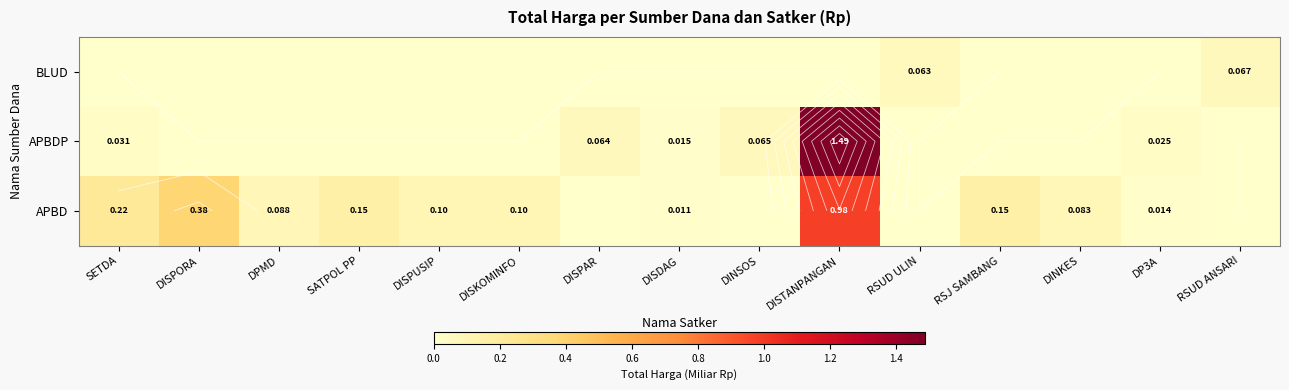

How many positive values does the APBDP series have?

6